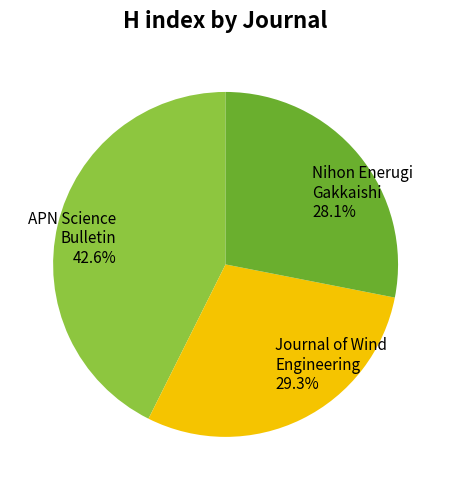

What percentage do Journal of Wind Engineering and Nihon Enerugi Gakkaishi together represent?

57.4%